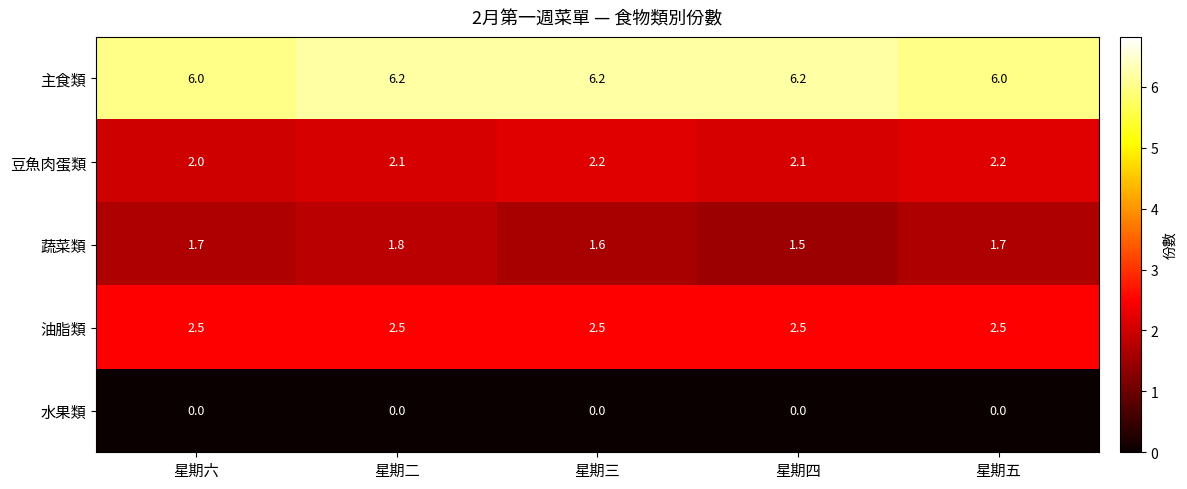

Where is 蔬菜類 nearest to the value 1?

星期四